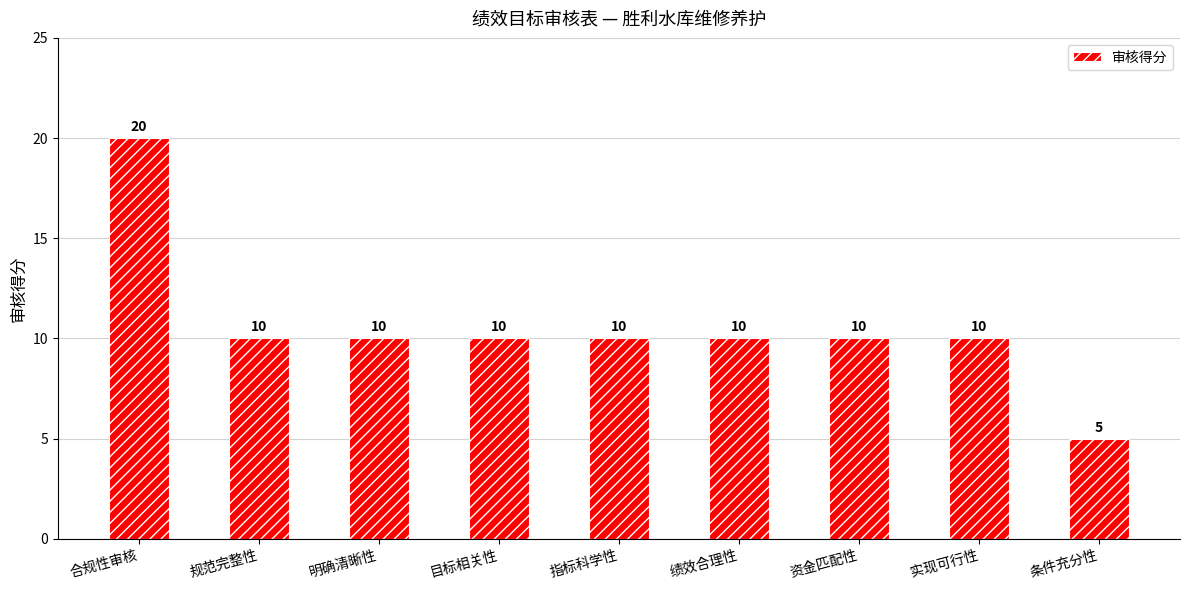

How many bars are there in total?

9